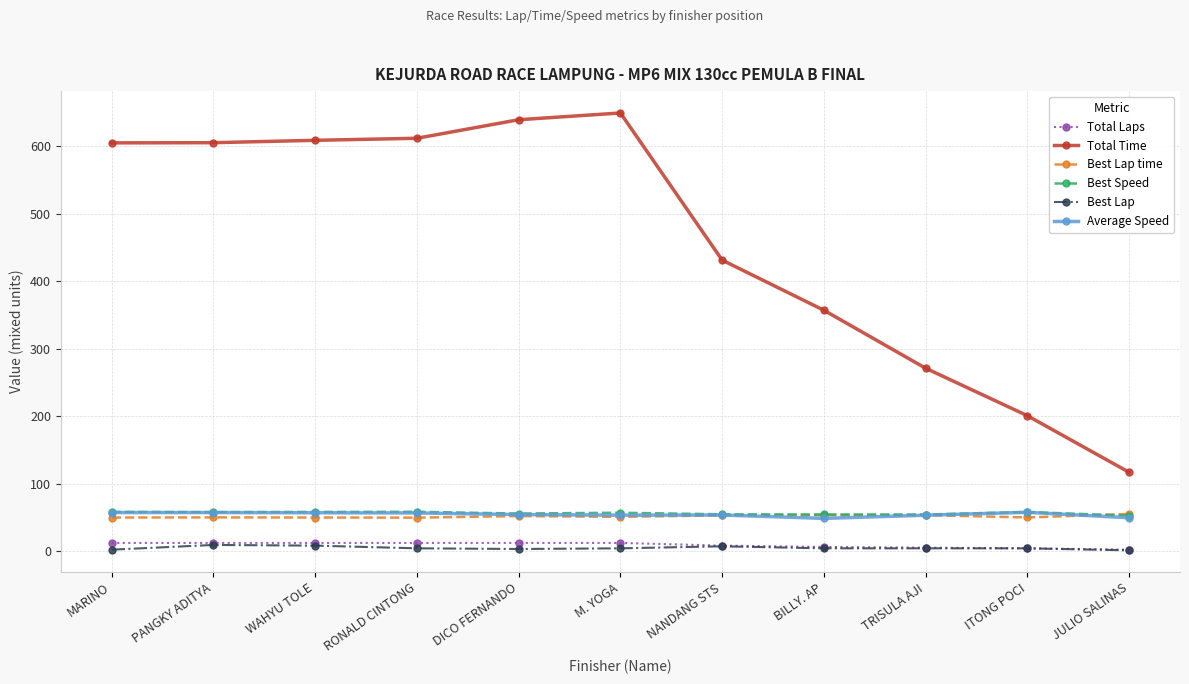

What is the minimum value shown in the chart?

1.0